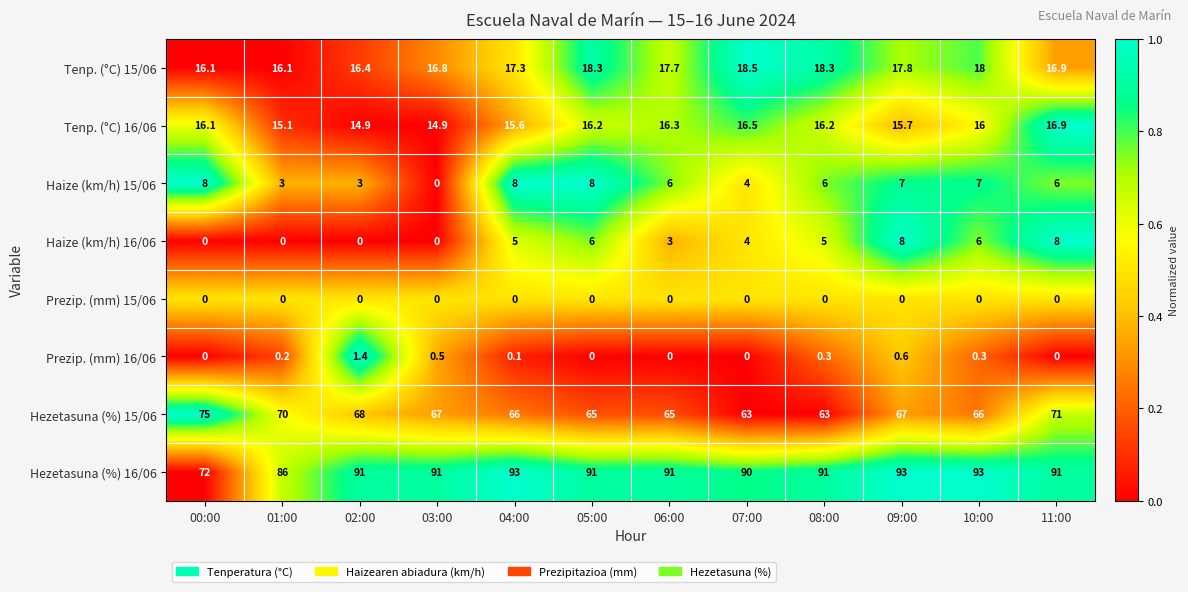

Is it true that Hezetasuna (%) 16/06 equals 49.4 at 06:00?

False